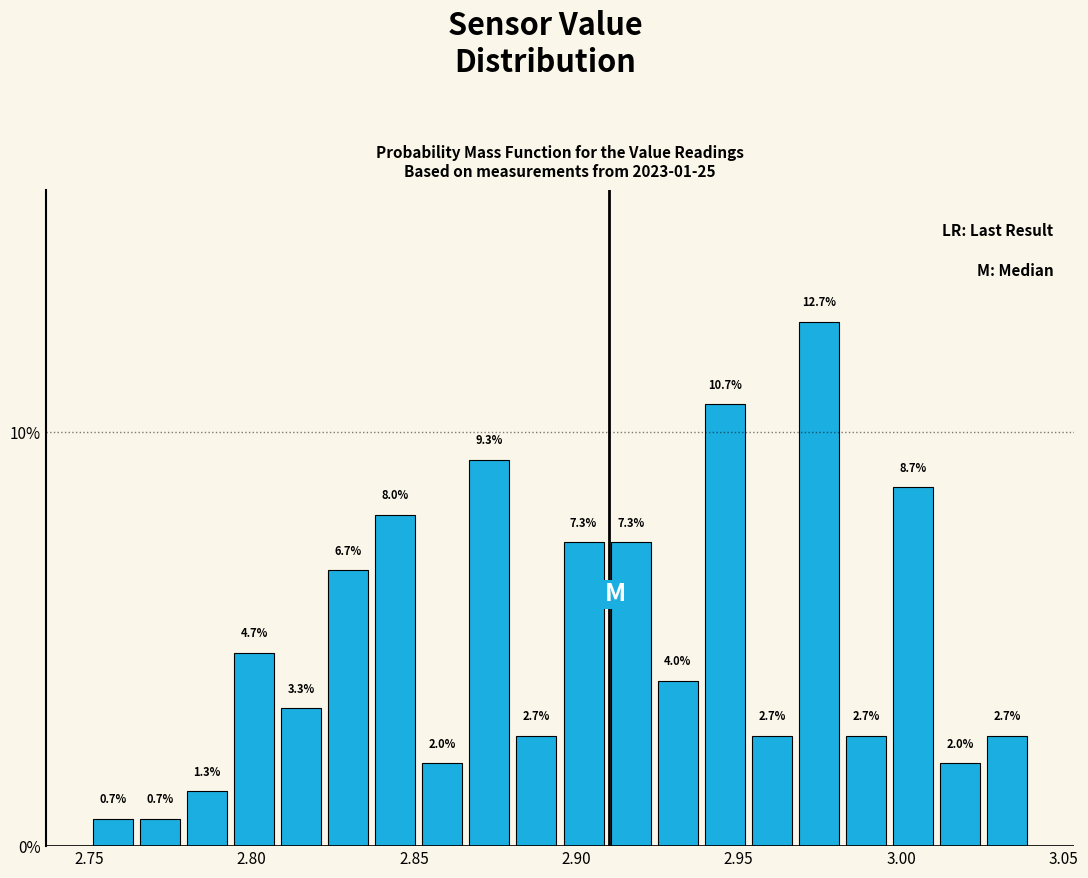

Around what value on the x-axis is the tallest bar? Give the approximate position of its centre, as read against the axis.

2.975